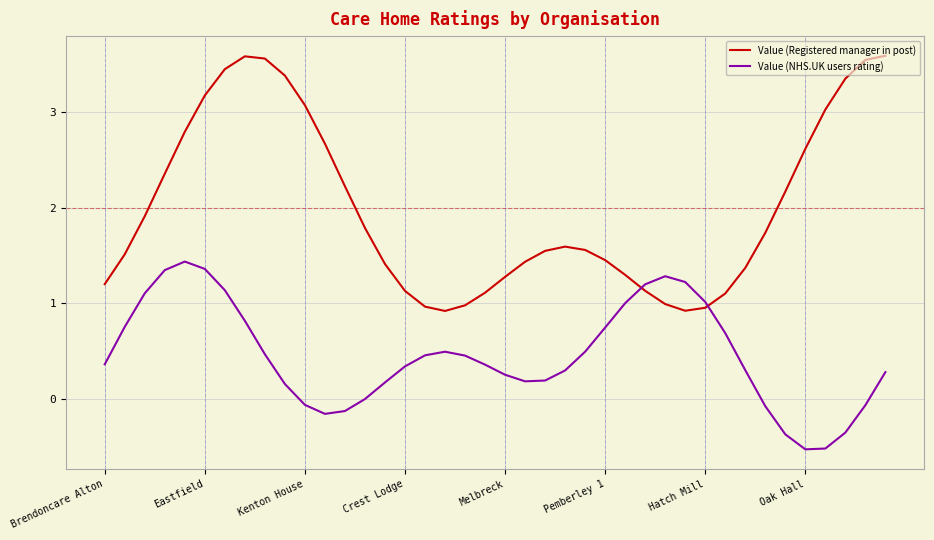

How many intersections are there between Value (NHS.UK users rating) and Value (Registered manager in post)?

2